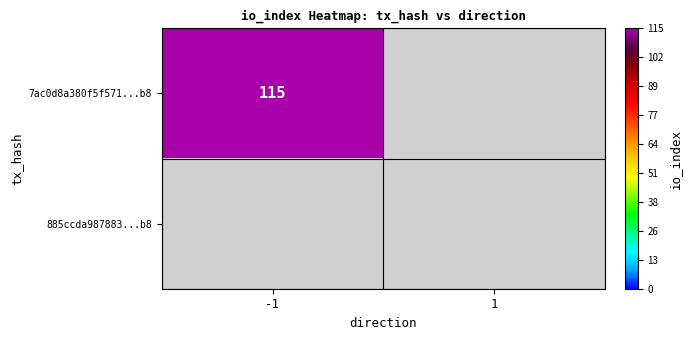

How many series are shown in this chart?

2